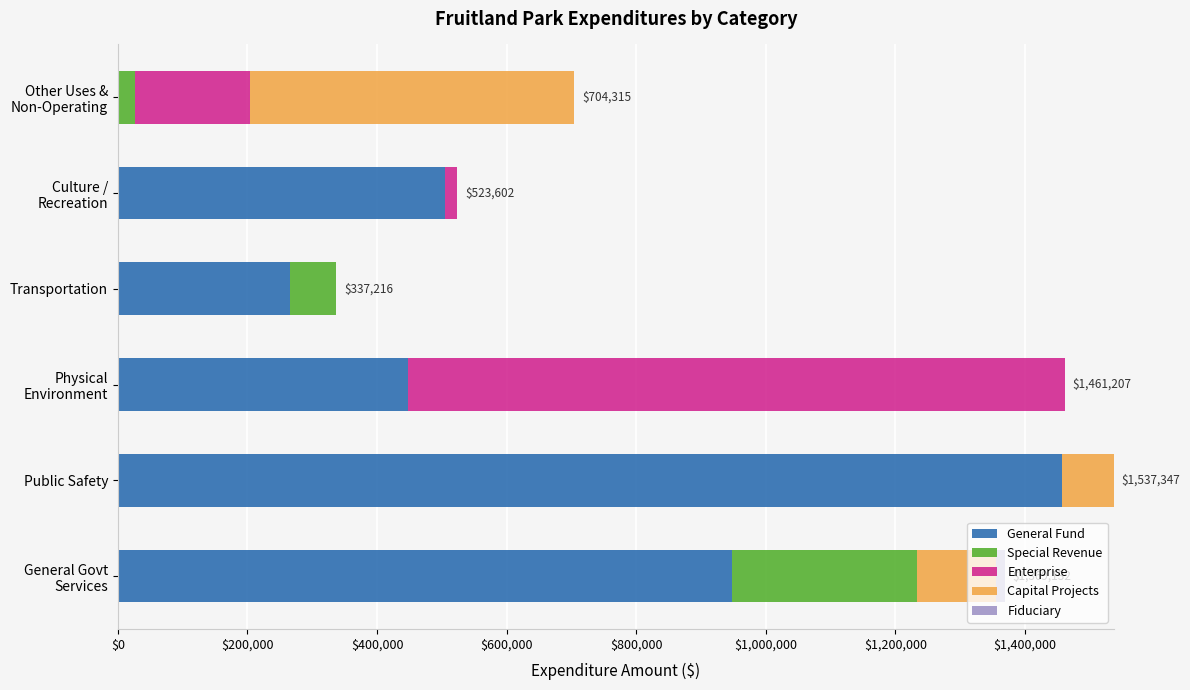

What is the total value across all series at Public Safety?

1537347